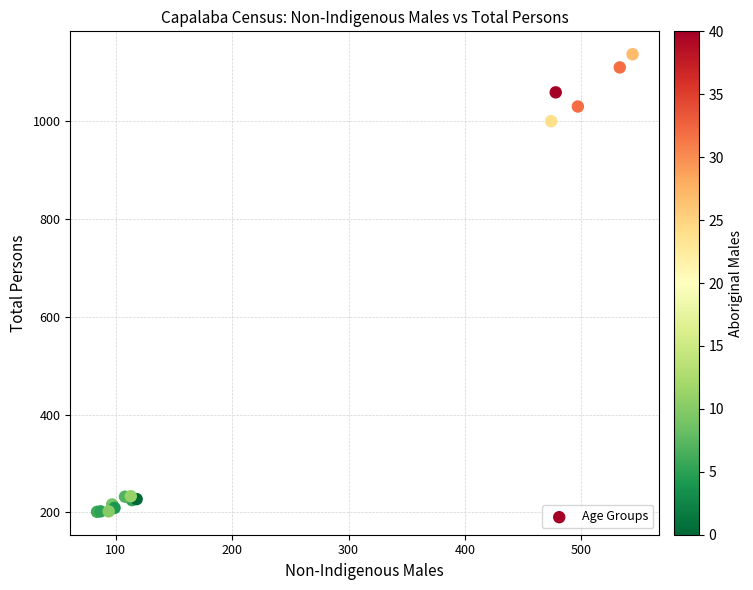

What Y value in the scatter plot is closest to 669?

1000